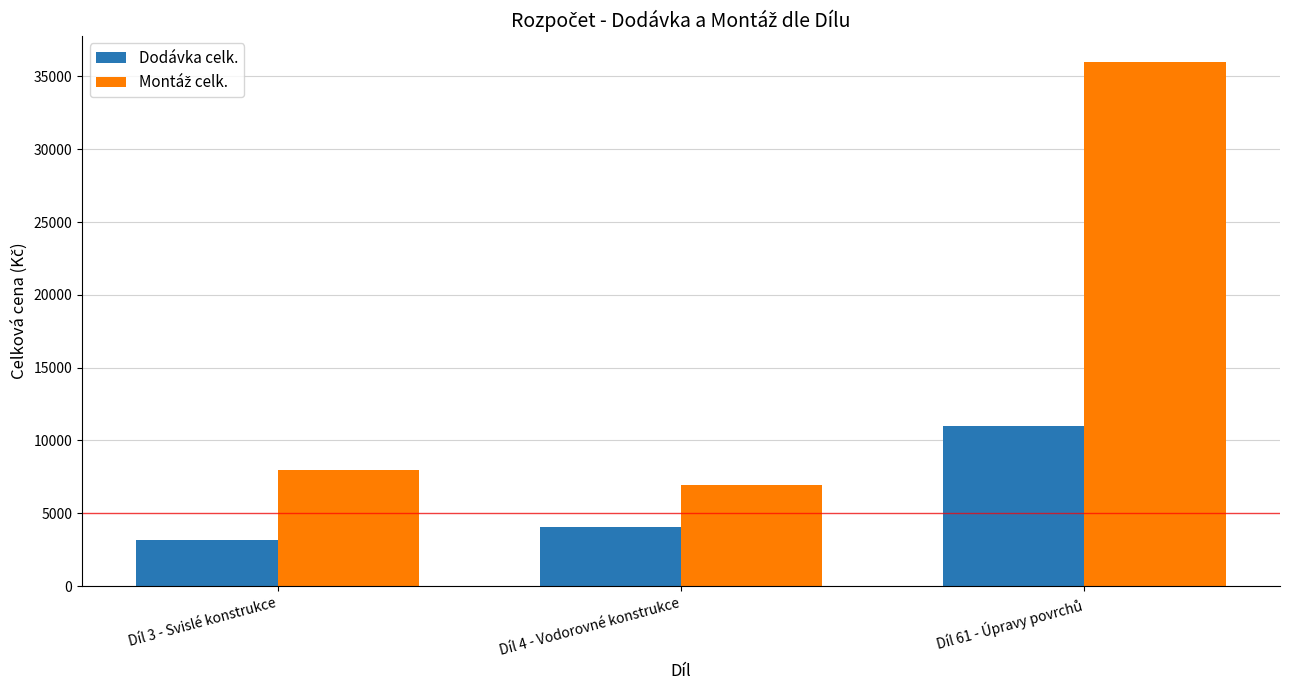

What is the approximate value of Dodávka celk. at Díl 3 - Svislé konstrukce?

3192.6